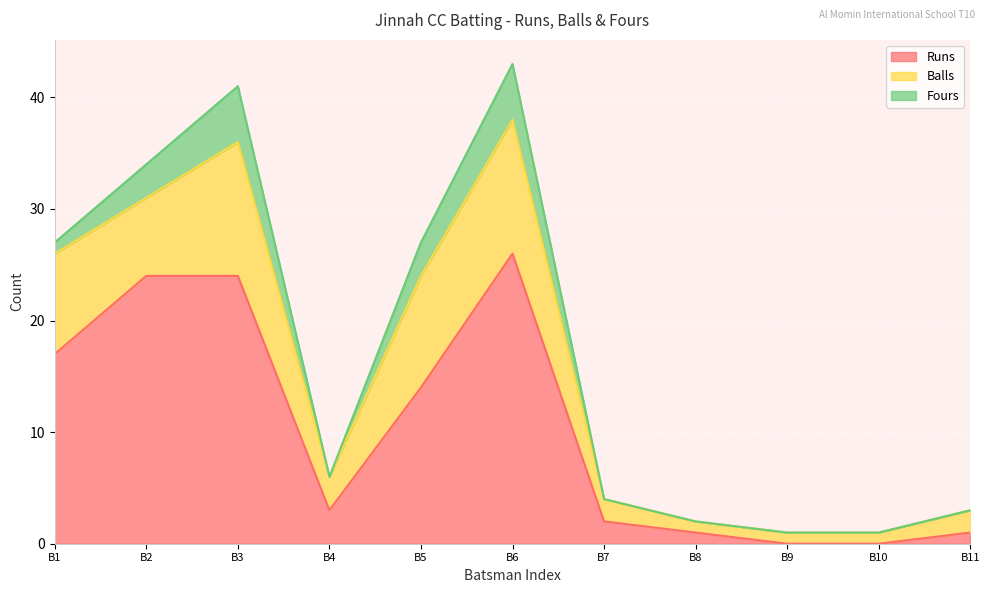

True or false: Fours has more than 1 points higher than both neighbors.

True